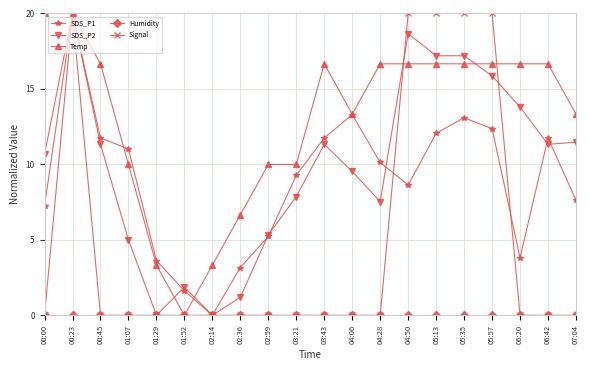

Between 01:29 and 04:28, which series saw the biggest shift?

Temp